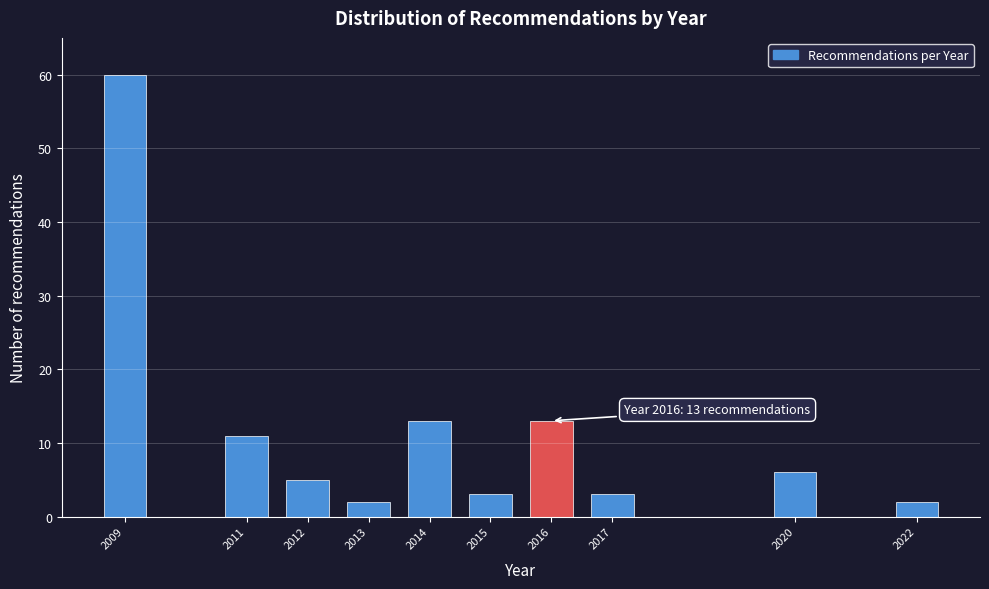

Reading right to left, list all the values displayed in this chart.

2022=2	2020=6	2017=3	2016=13	2015=3	2014=13	2013=2	2012=5	2011=11	2009=60